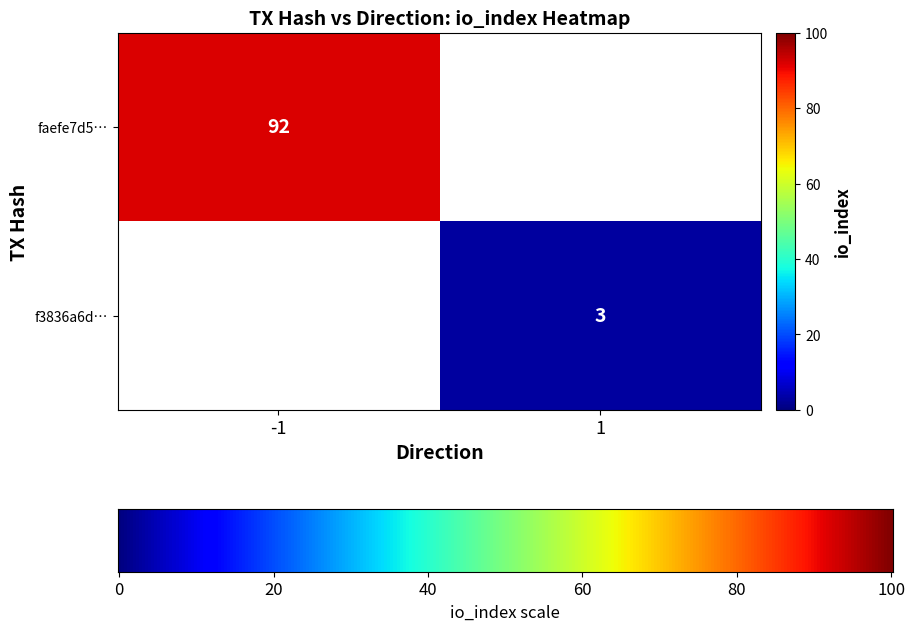

How many data points does each series have?

2